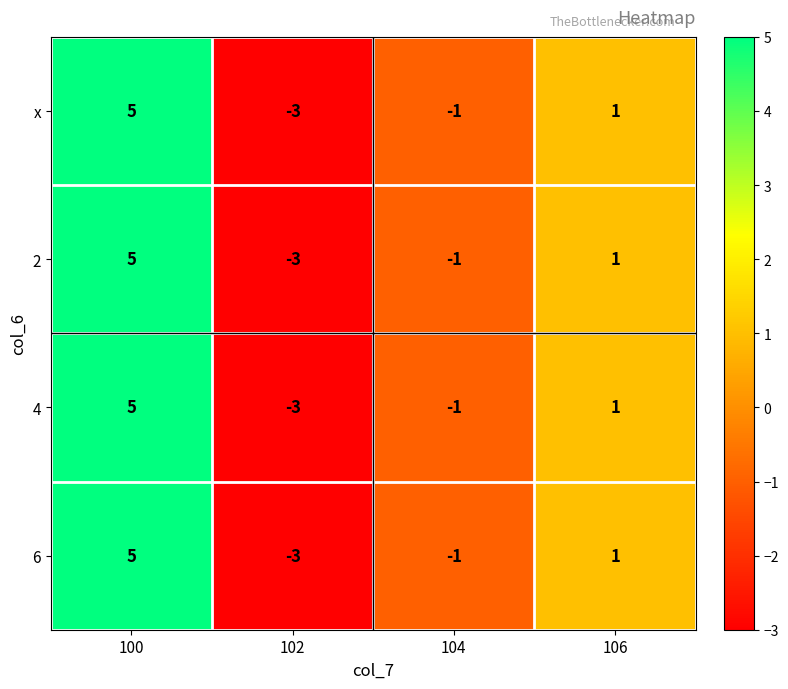

What is the smallest value displayed?

-3